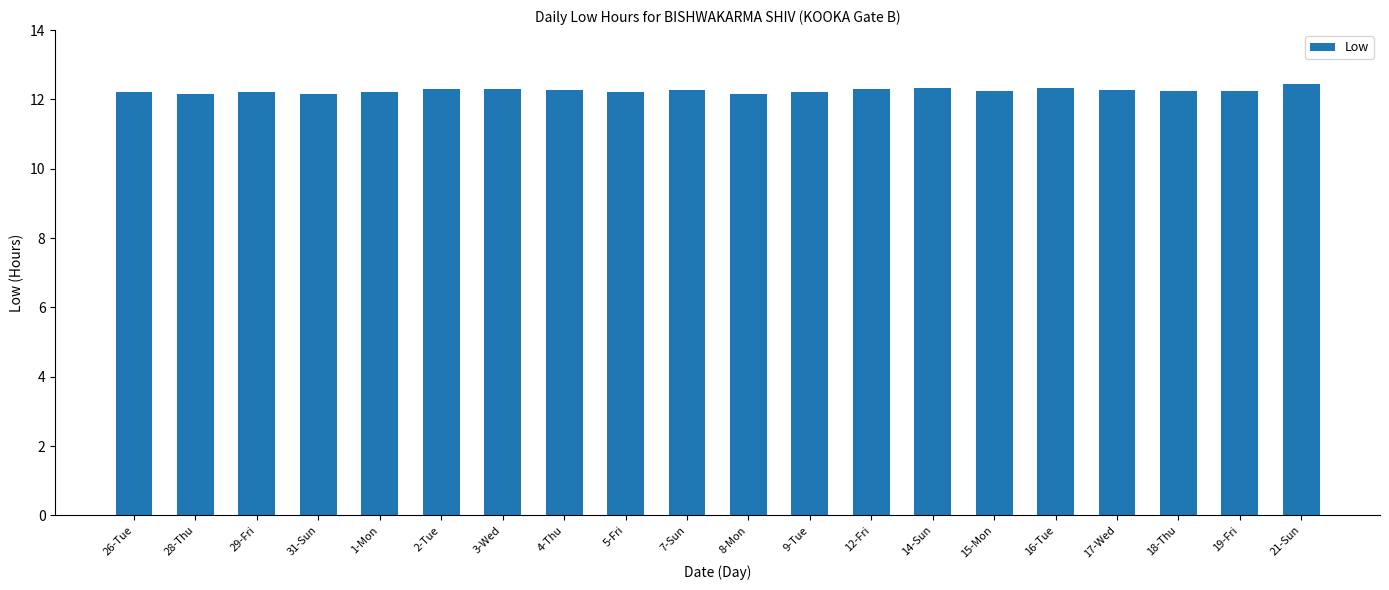

Count the values in the range 12 to 13.

20